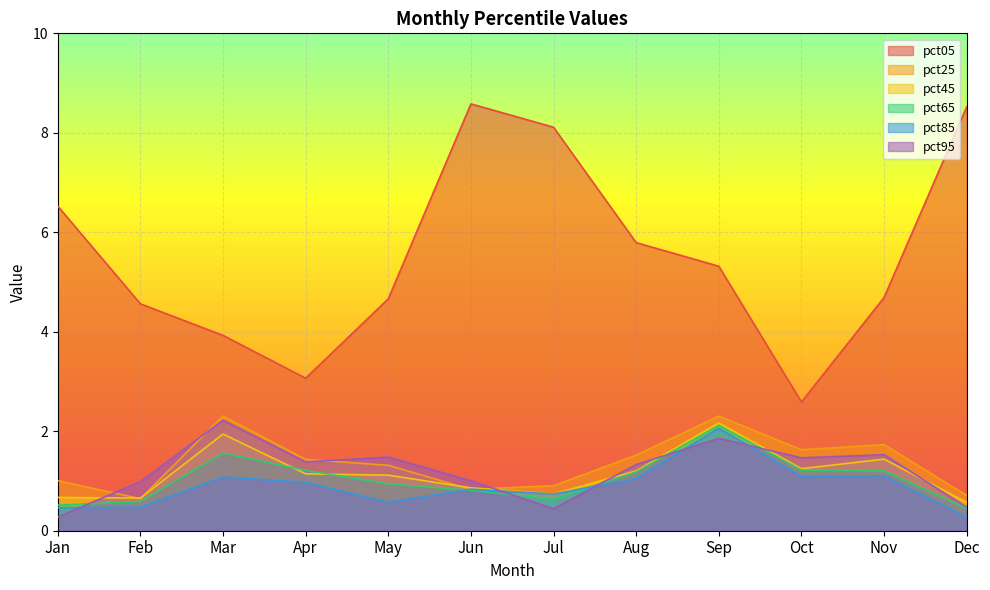

What is the difference between the maximum and second lowest values in the pct45 series?

1.5